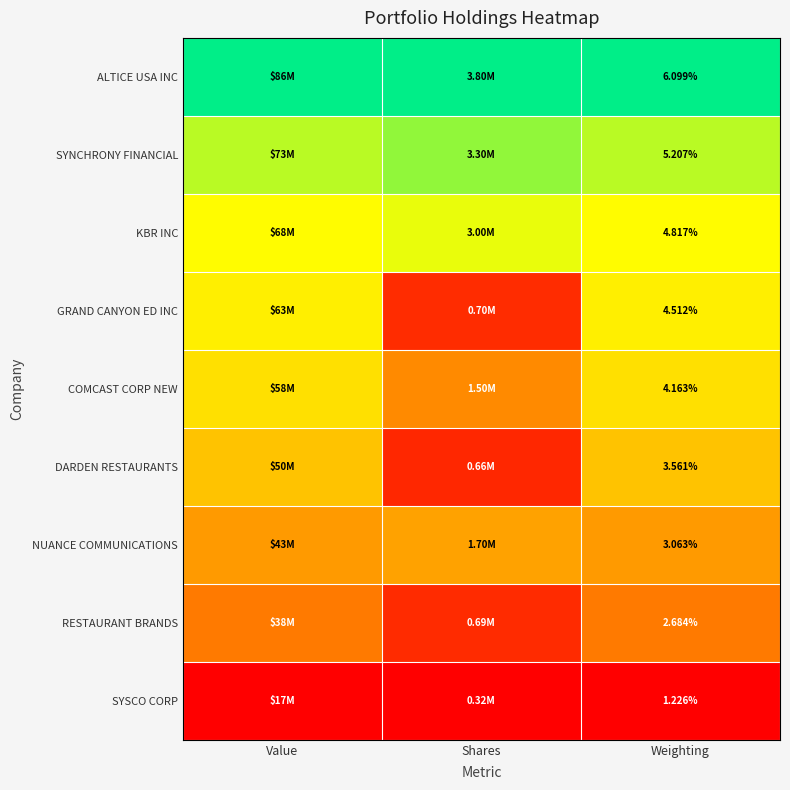

List the series in order of their peak value, highest first.

ALTICE USA INC, SYNCHRONY FINANCIAL, KBR INC, GRAND CANYON ED INC, COMCAST CORP NEW, DARDEN RESTAURANTS, NUANCE COMMUNICATIONS, RESTAURANT BRANDS, SYSCO CORP